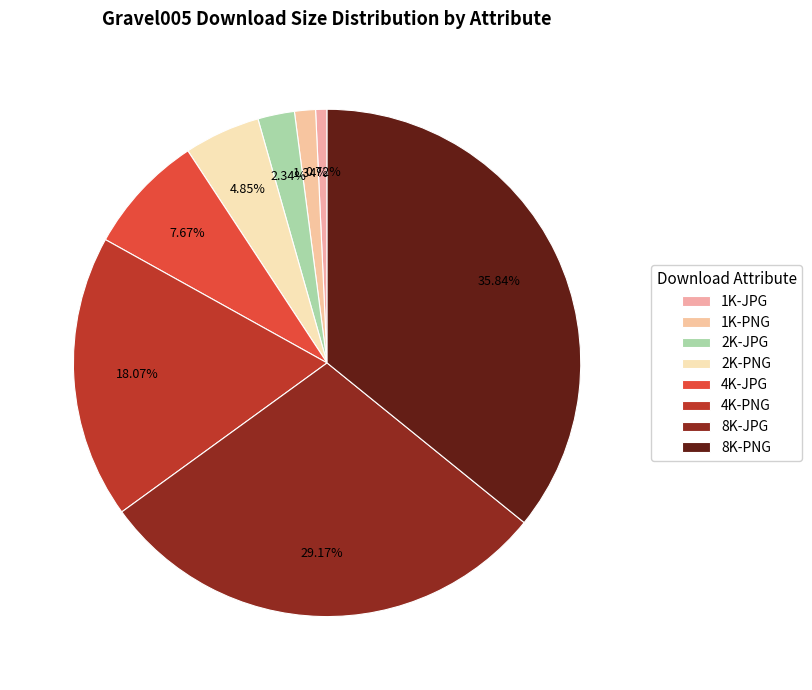

To the nearest percent, what is the difference between the 8K-JPG and 2K-JPG slice percentages?

27%